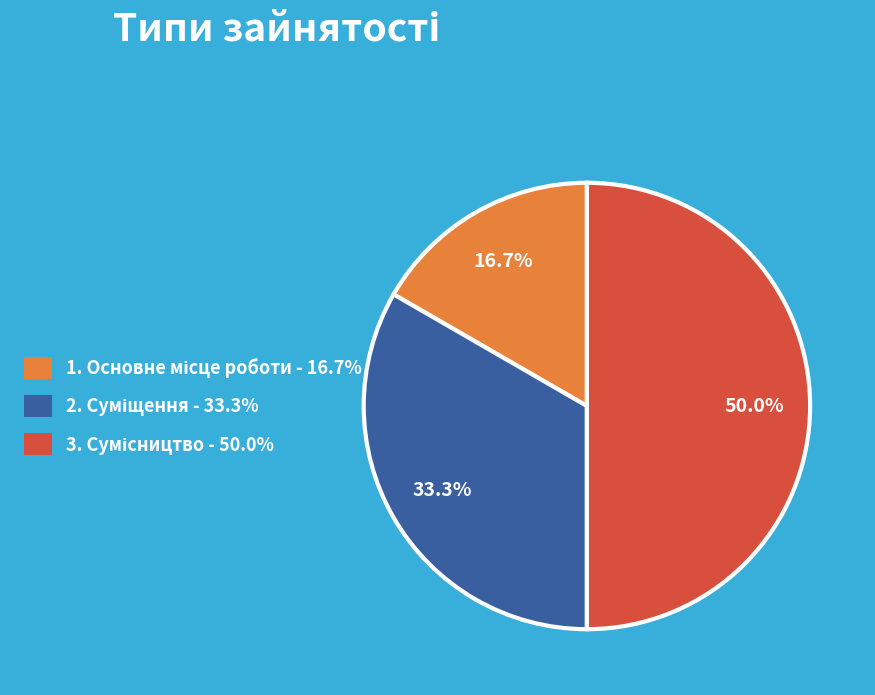

Is there any slice that represents more than half of the pie?

No